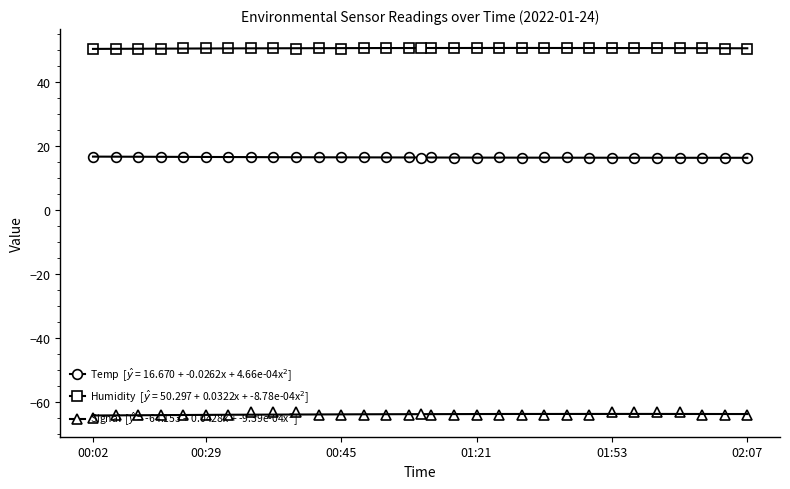

Read the Temp value at 02:07.

16.3